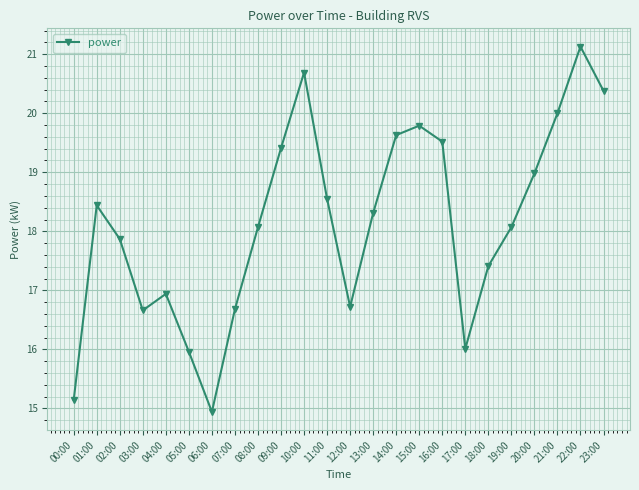

What is the sum of the values at 18:00 and 07:00?

34.1